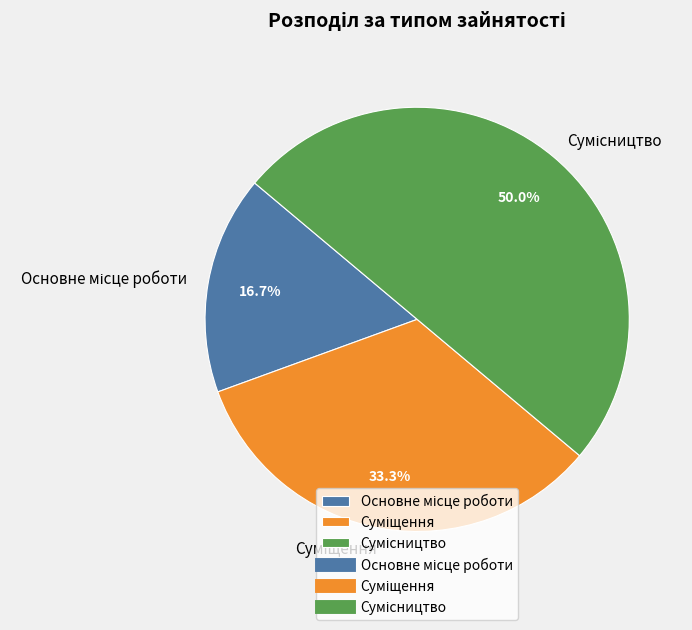

What is the change in value from Основне місце роботи to Суміщення?

+1